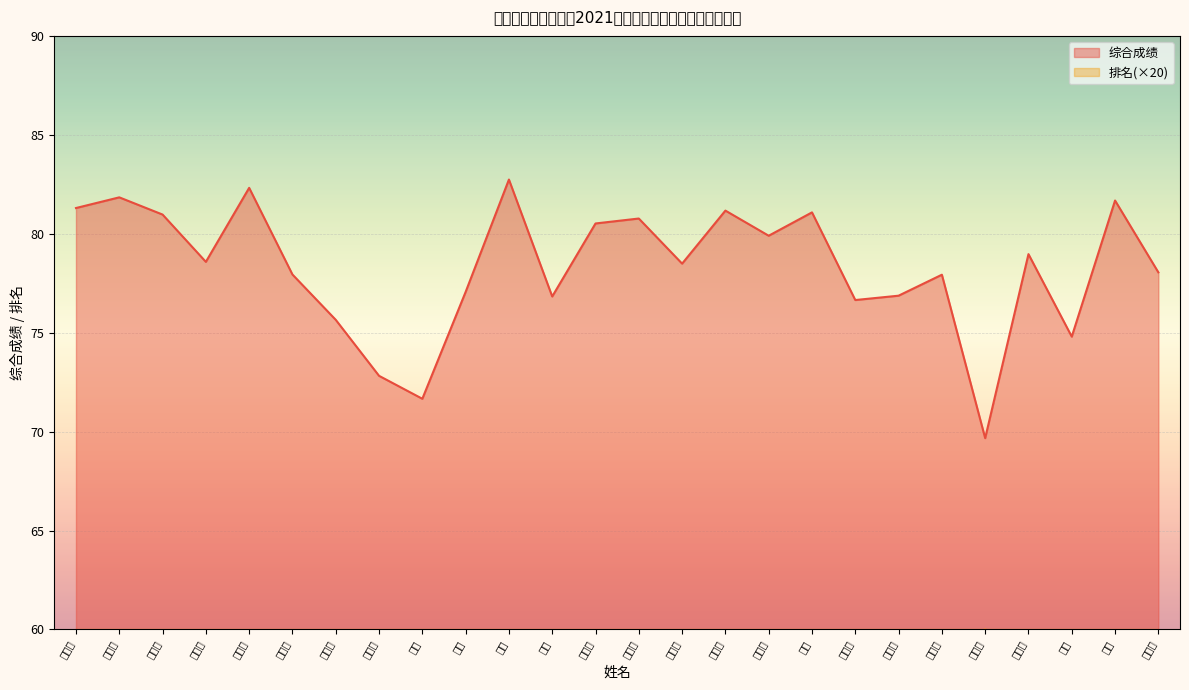

What position from the left is 王茜钰?

6